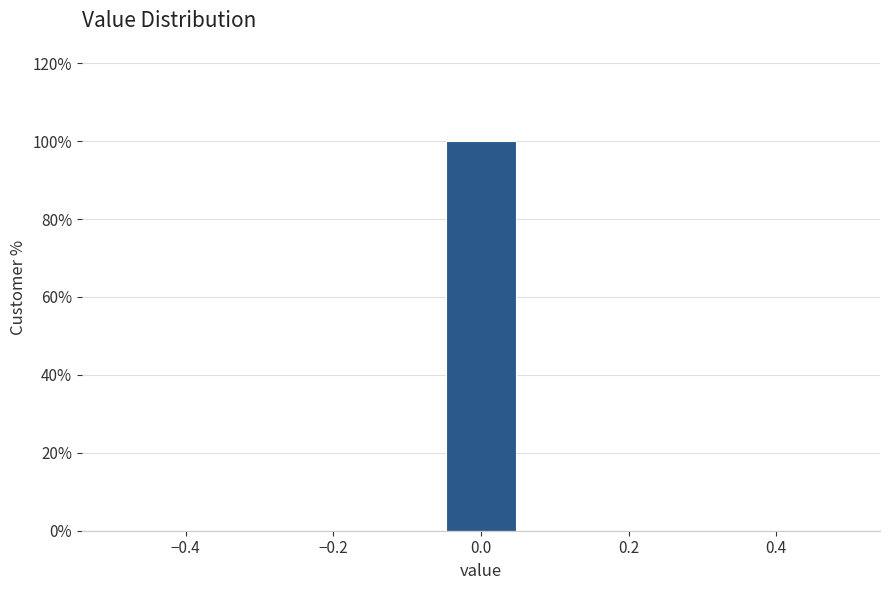

Reading left to right, list every bar in this chart as the range it spans on the x-axis followed by its height. Neither the bar edges nor the heights are printed on the chart, so give them approximately, as read against the axes.

-0.50 to -0.38: 0
-0.38 to -0.28: 0
-0.28 to -0.16: 0
-0.16 to -0.06: 0
-0.06 to 0.06: 100
0.06 to 0.16: 0
0.16 to 0.28: 0
0.28 to 0.38: 0
0.38 to 0.50: 0